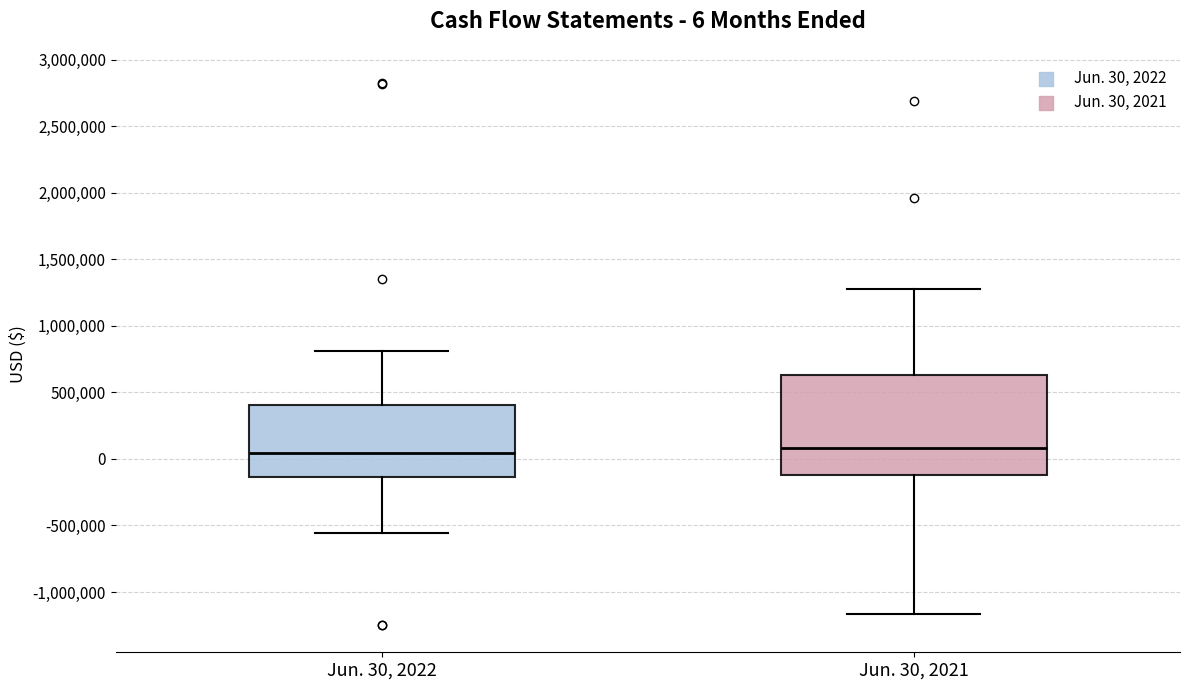

Which box is the tallest, from its lower edge to its upper edge?

Jun. 30, 2021